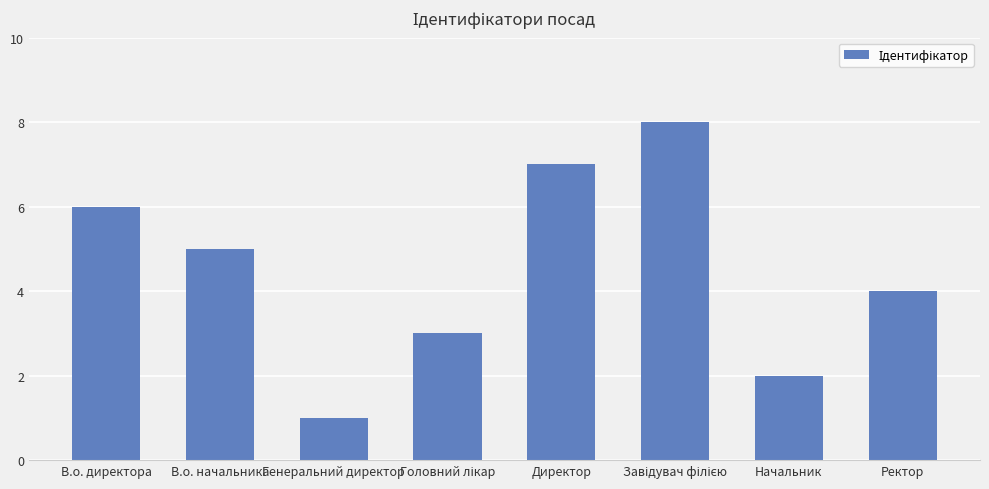

Does the chart contain any negative values?

No